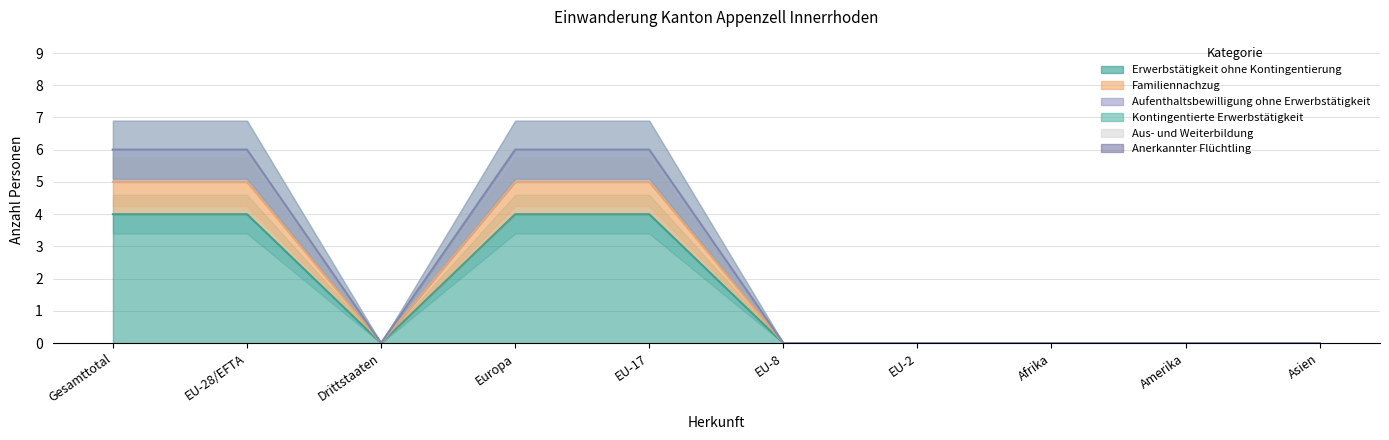

Is the value of Aufenthaltsbewilligung ohne Erwerbstätigkeit at Drittstaaten greater than the value of Familiennachzug at EU-28/EFTA?

No